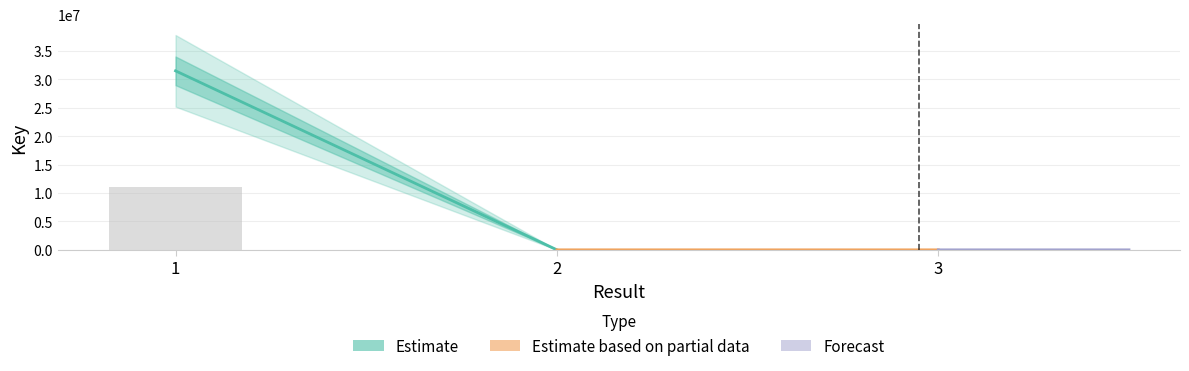

Are the bars horizontal?

No